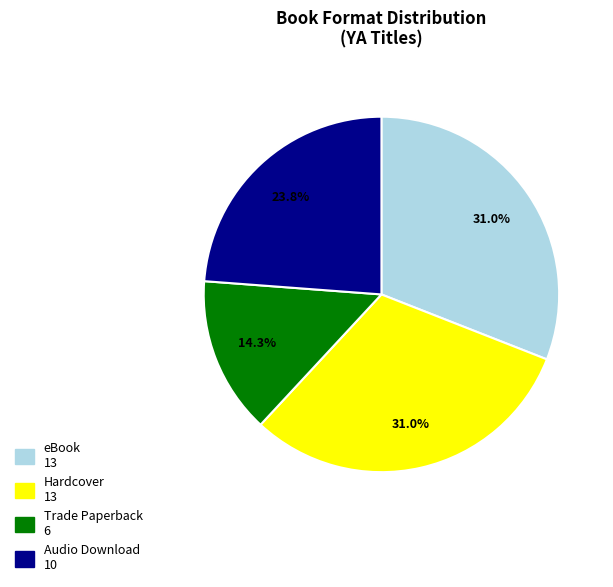

Does any single category account for the majority?

No